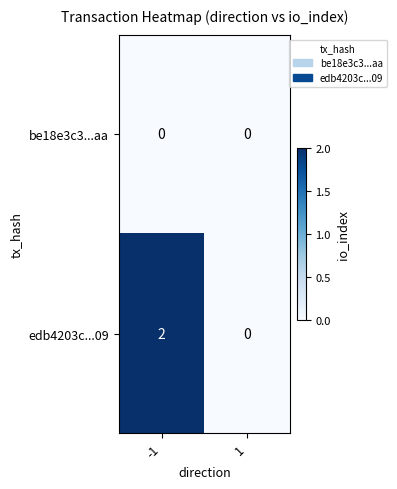

Which series has the widest spread of values?

edb4203c...09